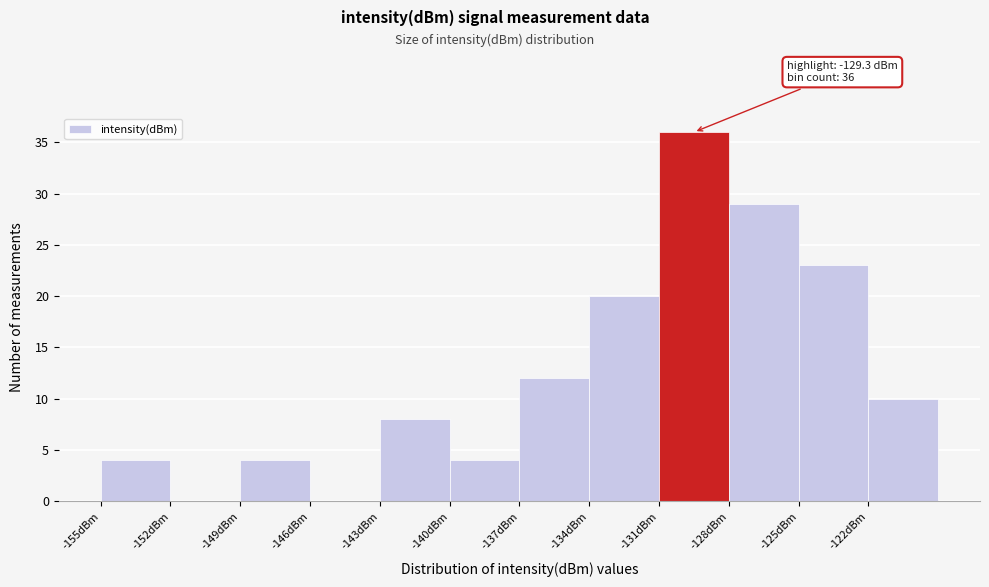

Over which range of the x-axis is the bar tallest?

-131 to -128